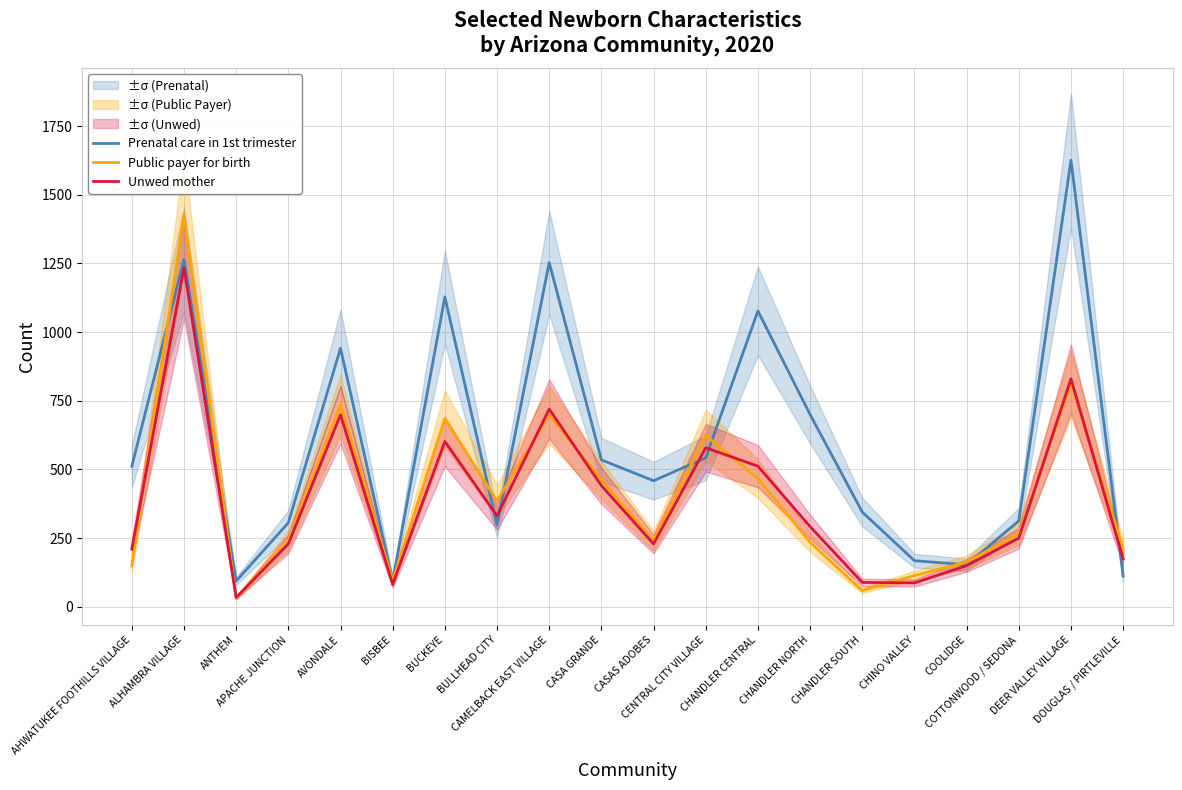

Between COTTONWOOD / SEDONA and BUCKEYE, which is larger?

BUCKEYE